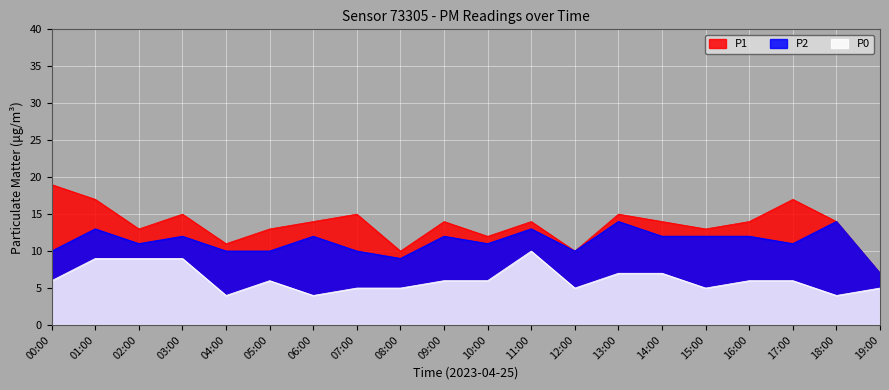

Where does the P1 series first go above 14?

00:00